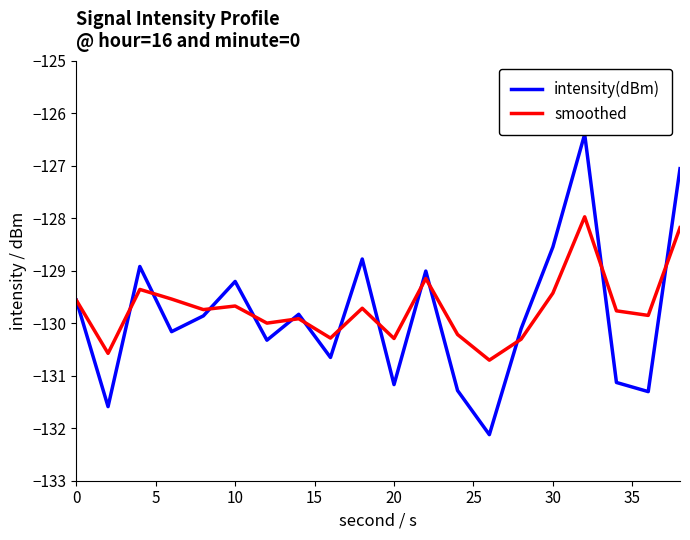

What is the highest value of the smoothed series?

-128.0